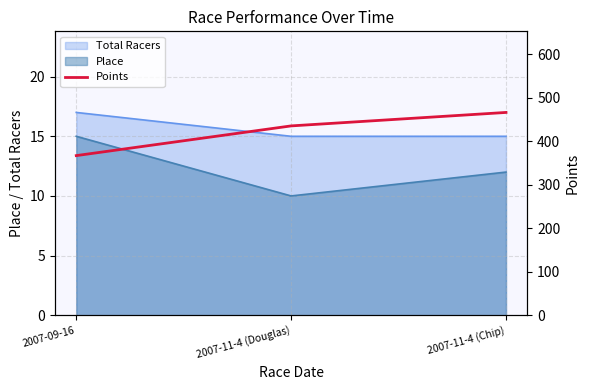

The Total Racers series shows 4 at 2007-11-4 (Chip). True or false?

False